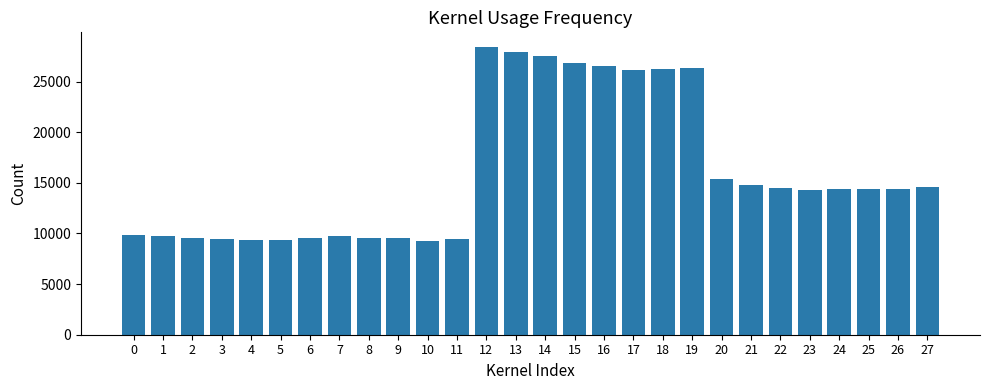

What is the ratio of the value at 18 to the value at 1?

2.7